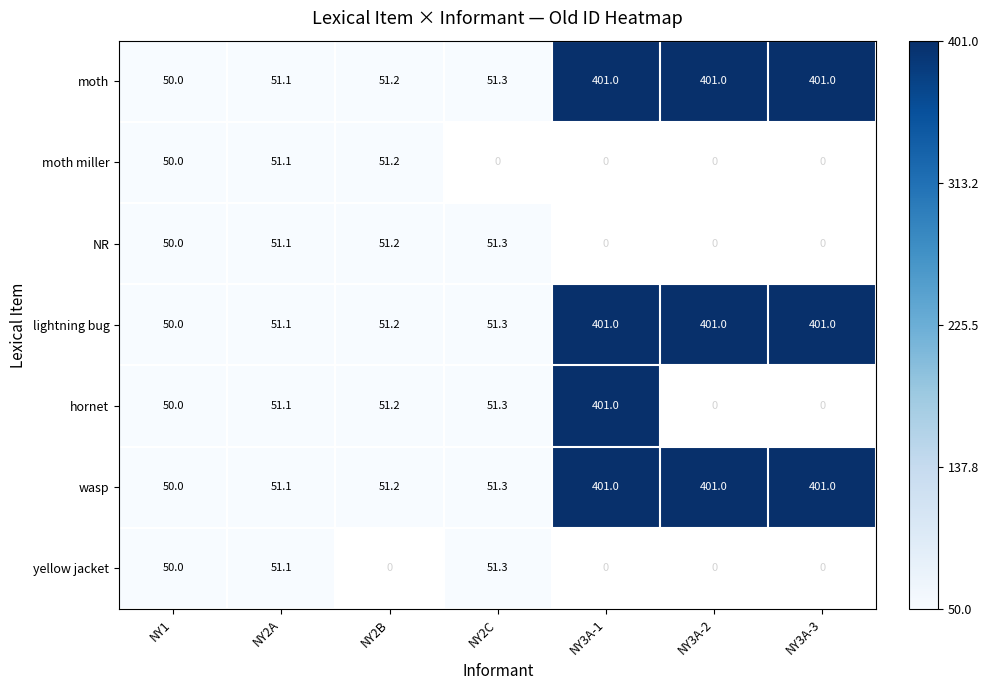

At how many categories does at least one series exceed 0?

6